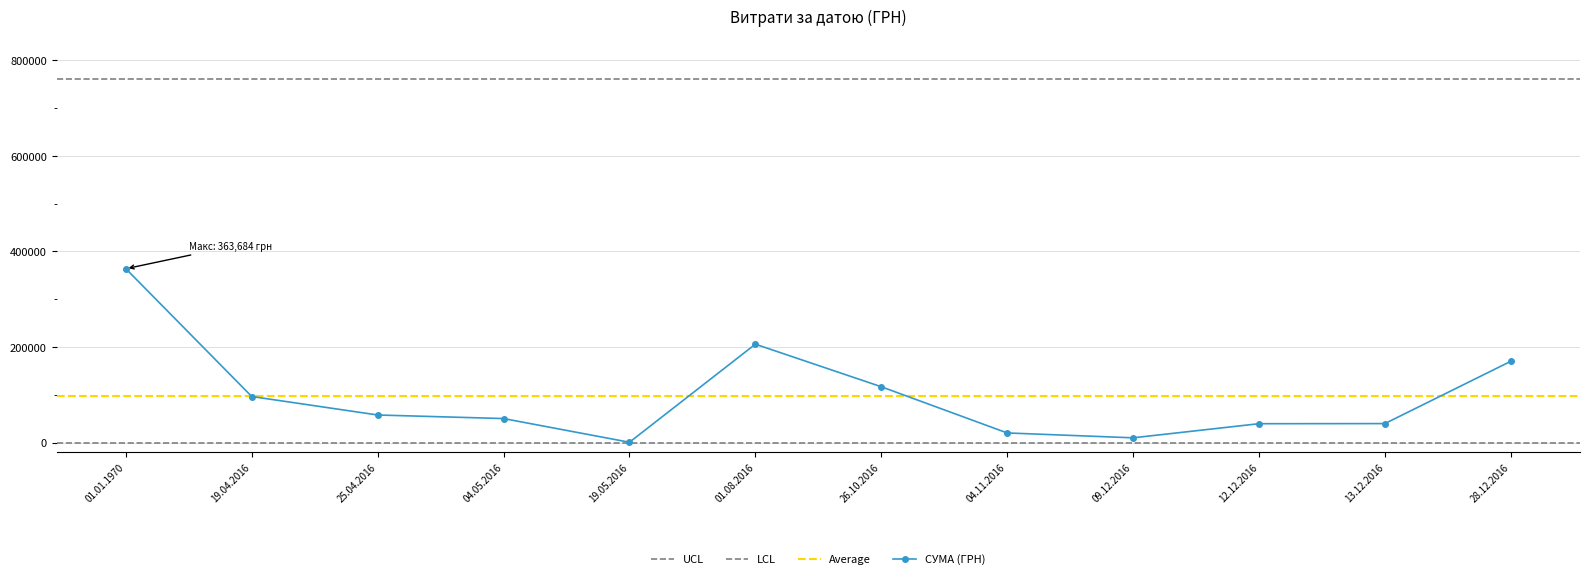

Rank the categories by value from highest to lowest.

01.01.1970, 01.08.2016, 28.12.2016, 26.10.2016, 19.04.2016, 25.04.2016, 04.05.2016, 13.12.2016, 12.12.2016, 04.11.2016, 09.12.2016, 19.05.2016